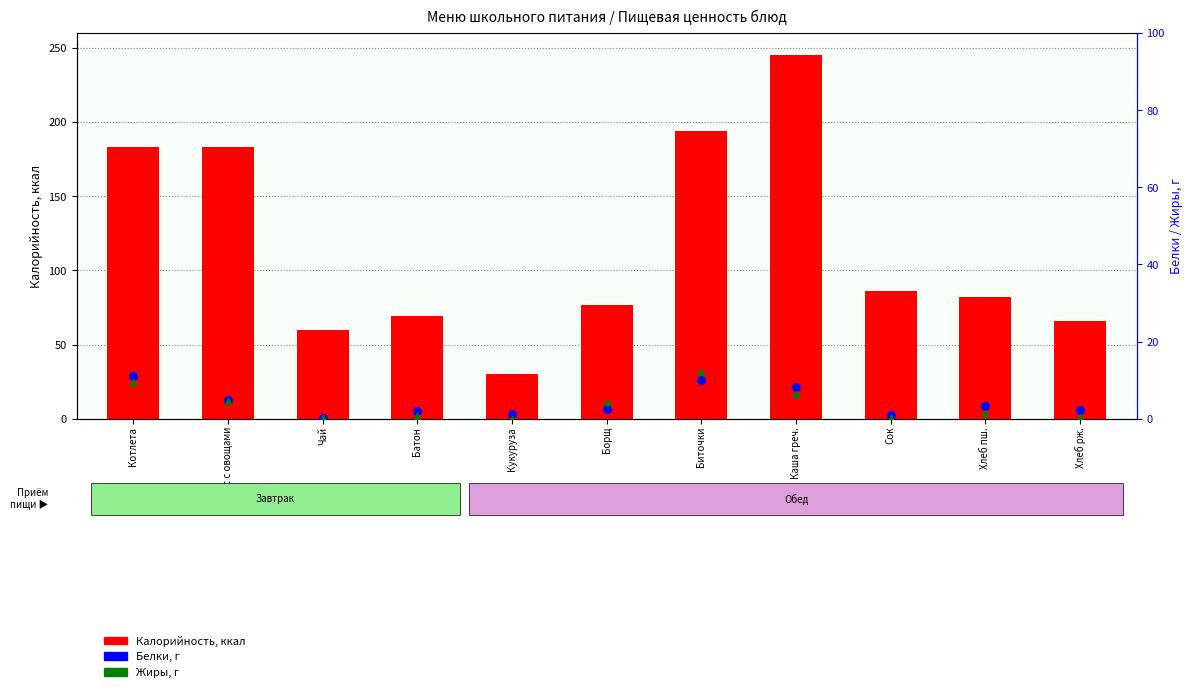

What is the total value across all series at Хлеб пш.?

86.8